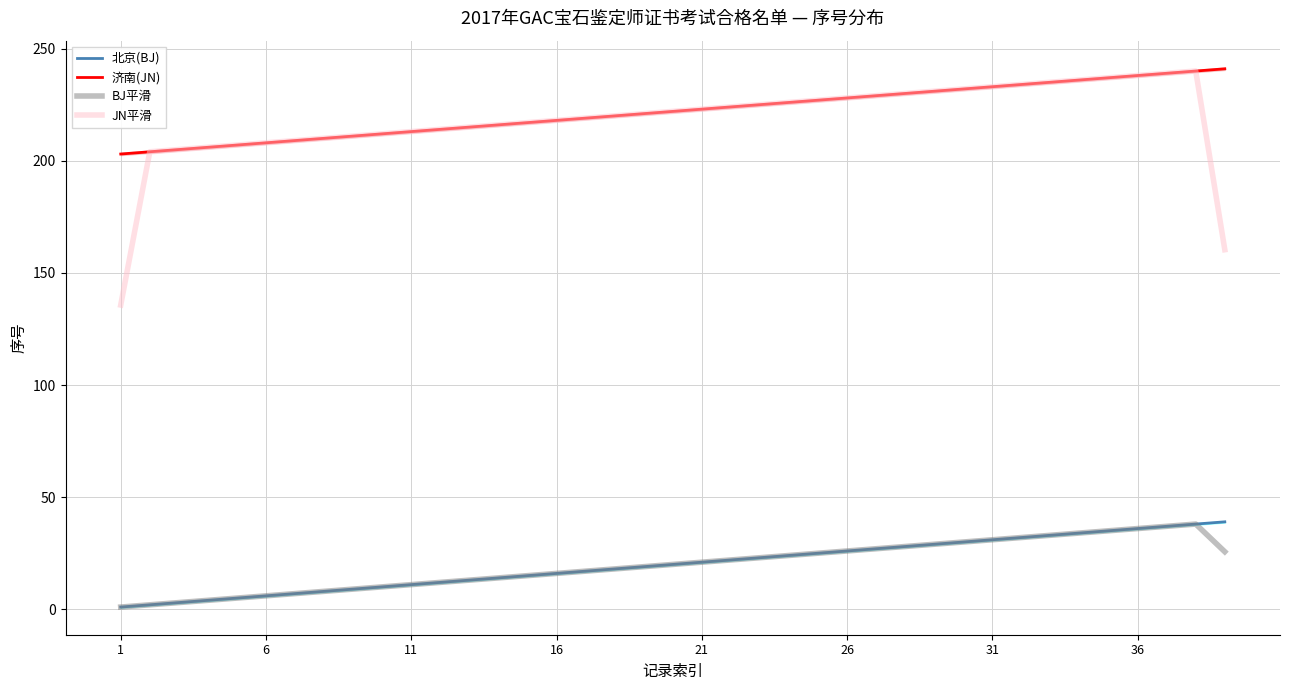

How many data points in BJ平滑 are above 20?

19